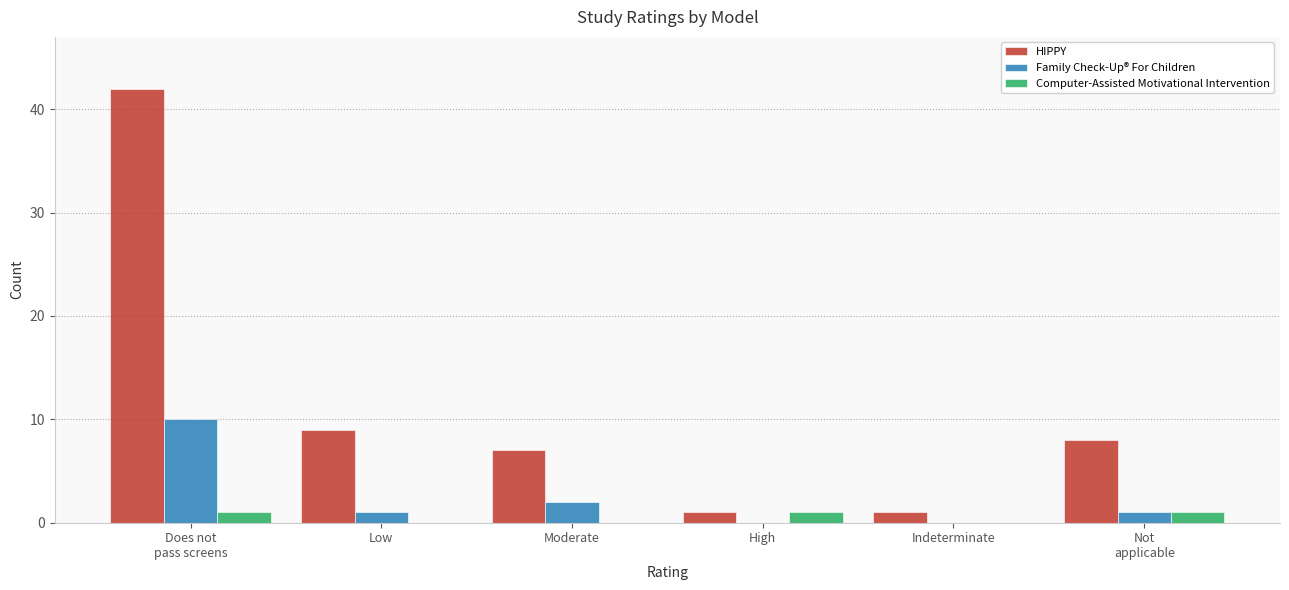

How many groups of bars are there?

6